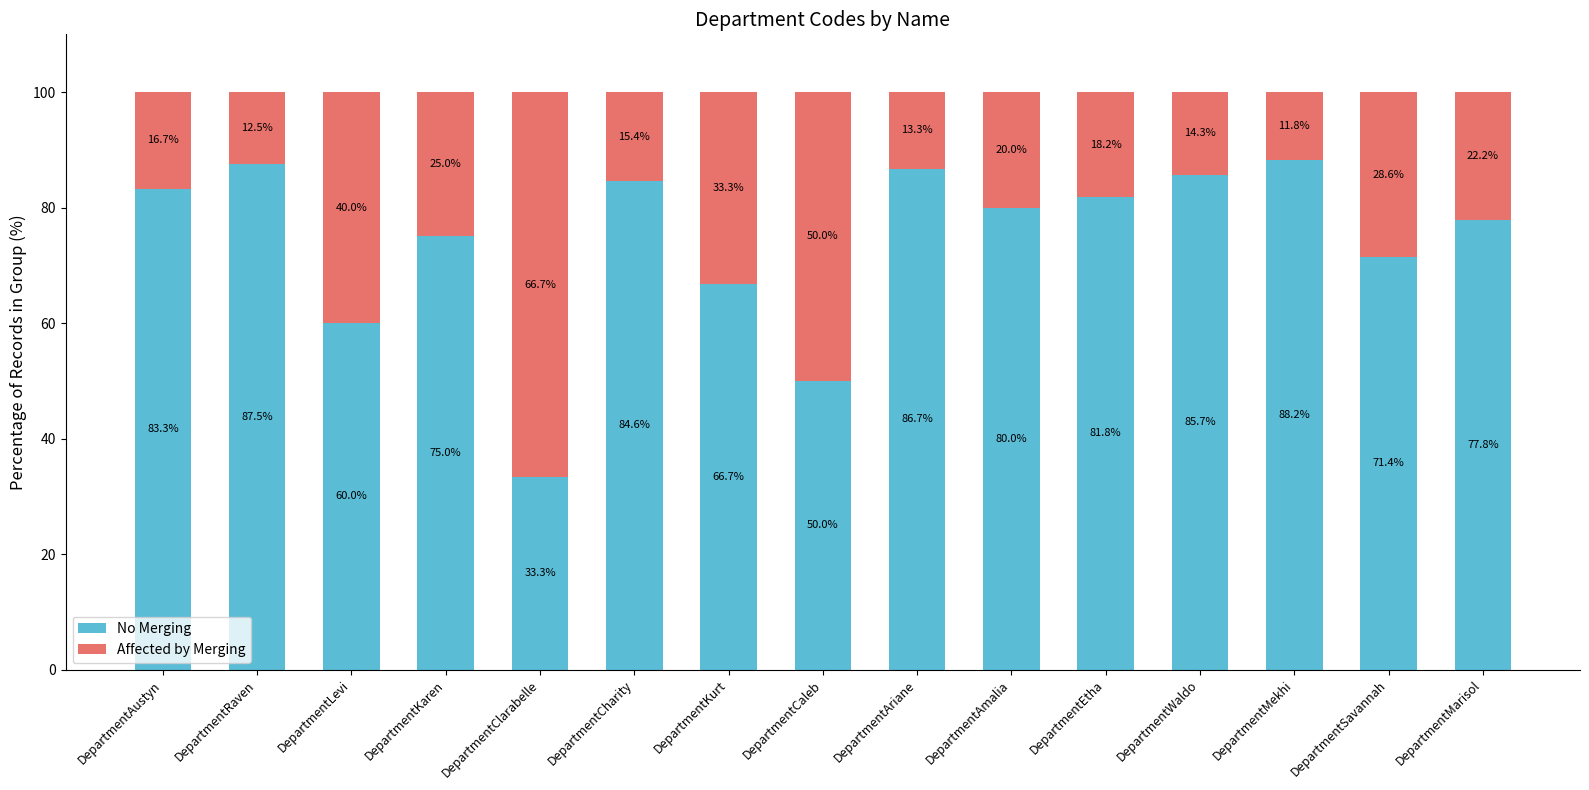

Are the bars horizontal?

No